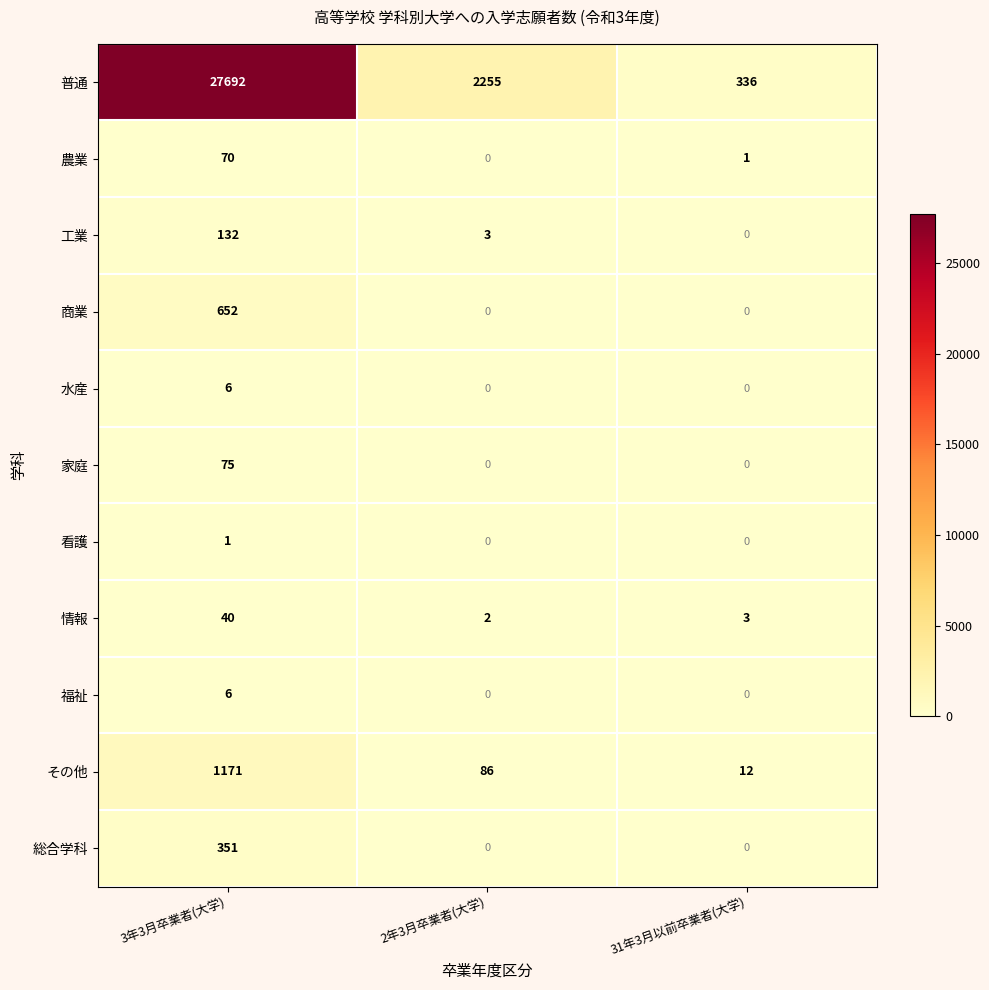

True or false: 福祉 has a value of 0 at 31年3月以前卒業者(大学).

True